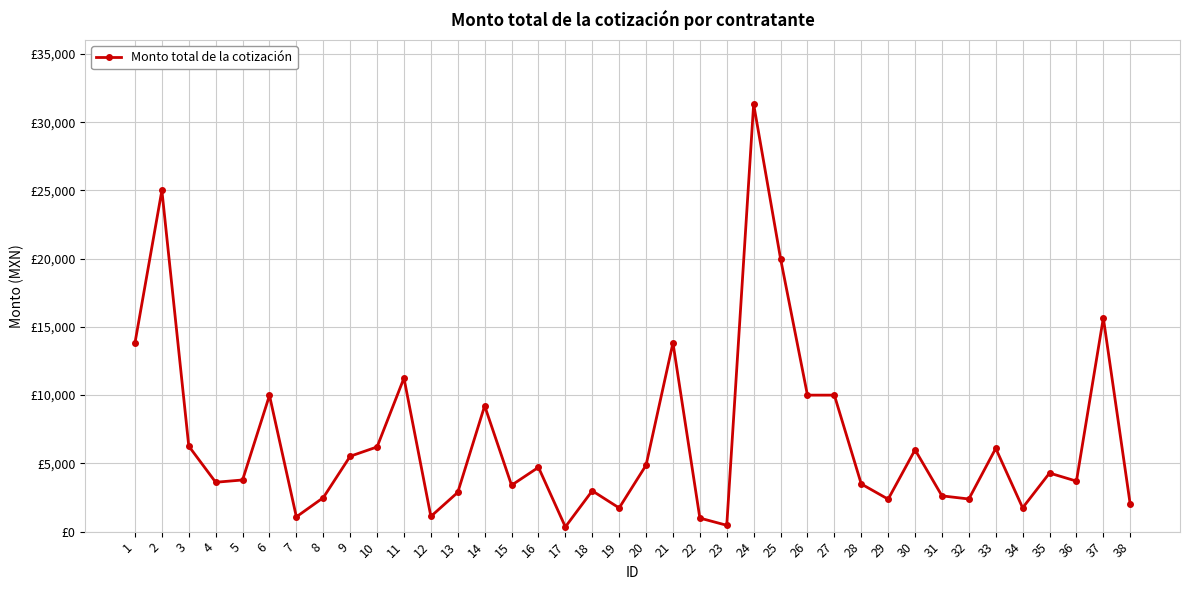

True or false: the data shows 2377.0 at 29.

True